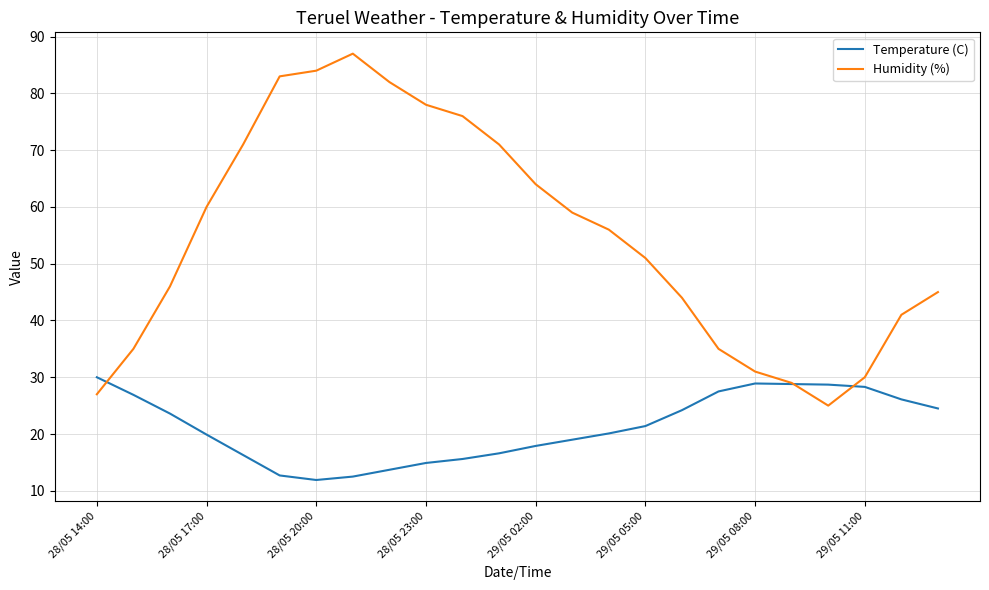

Which series has the widest spread of values?

Humidity (%)